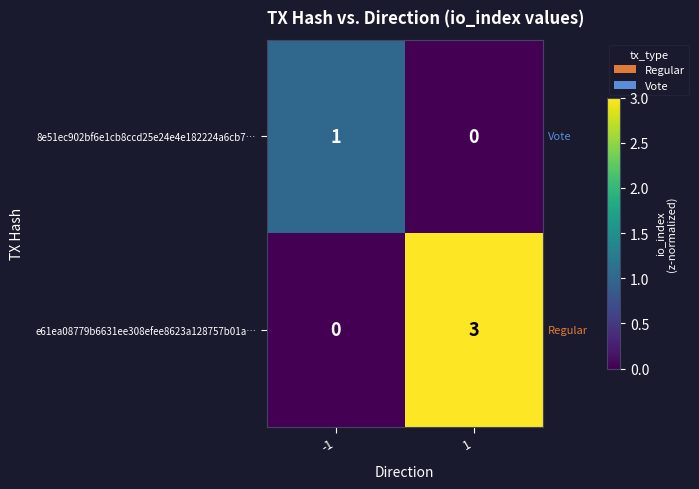

What is the difference between the maximum and minimum values in the e61ea08779b6631ee308efee8623a128757b01a… series?

3